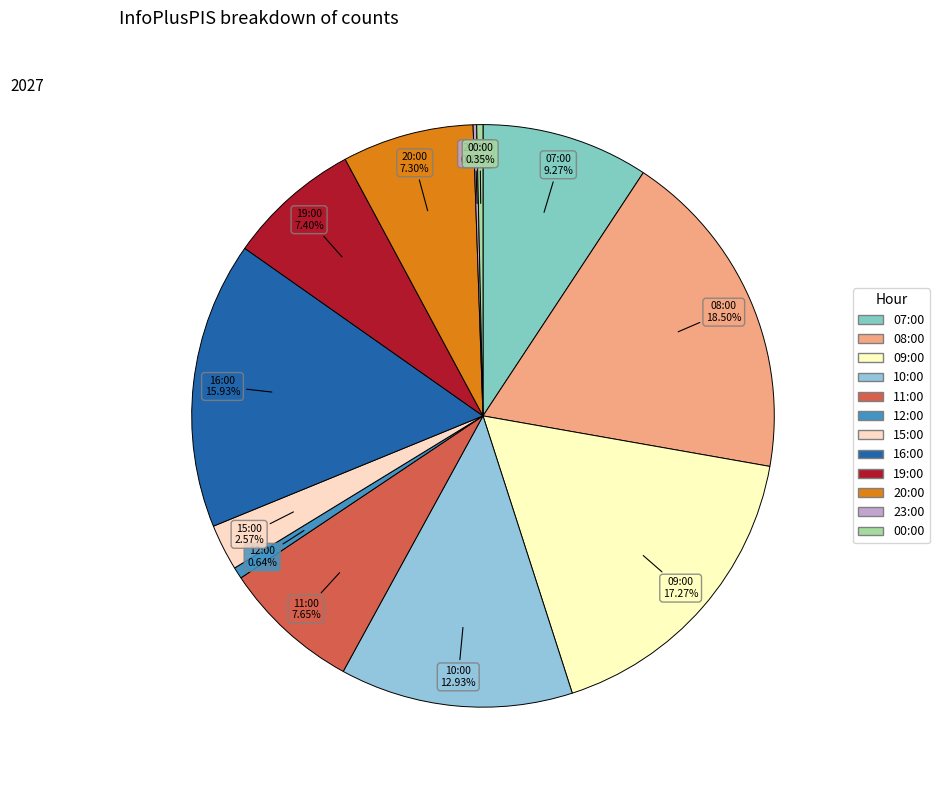

Does any single category account for the majority?

No